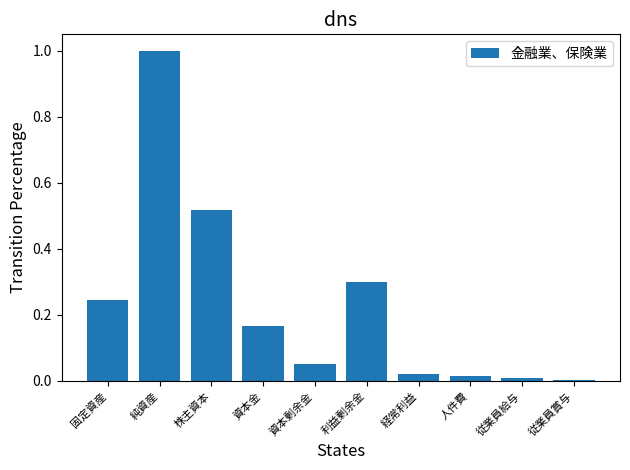

Are the bars horizontal?

No